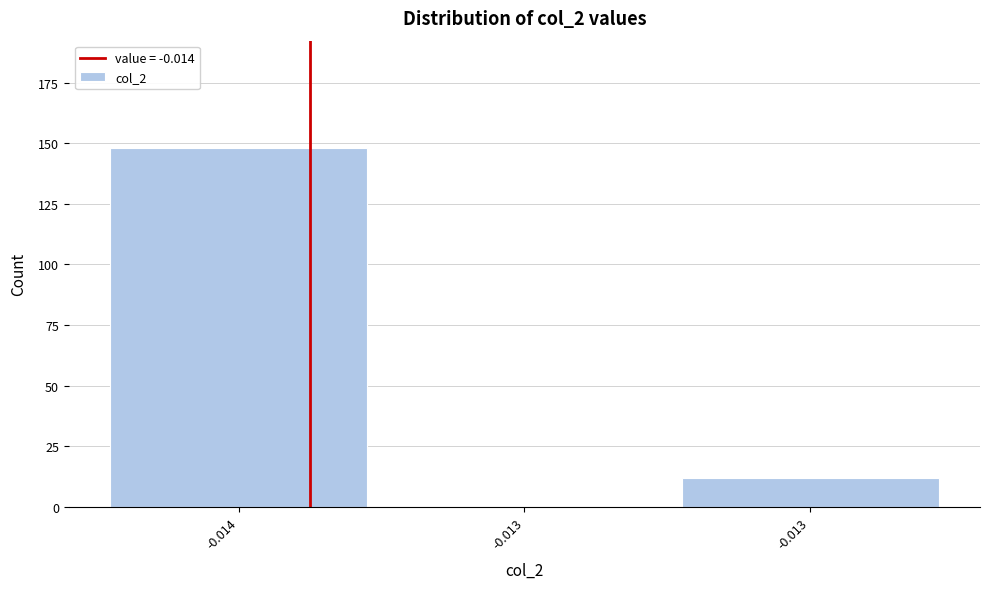

How many positive values are there?

2